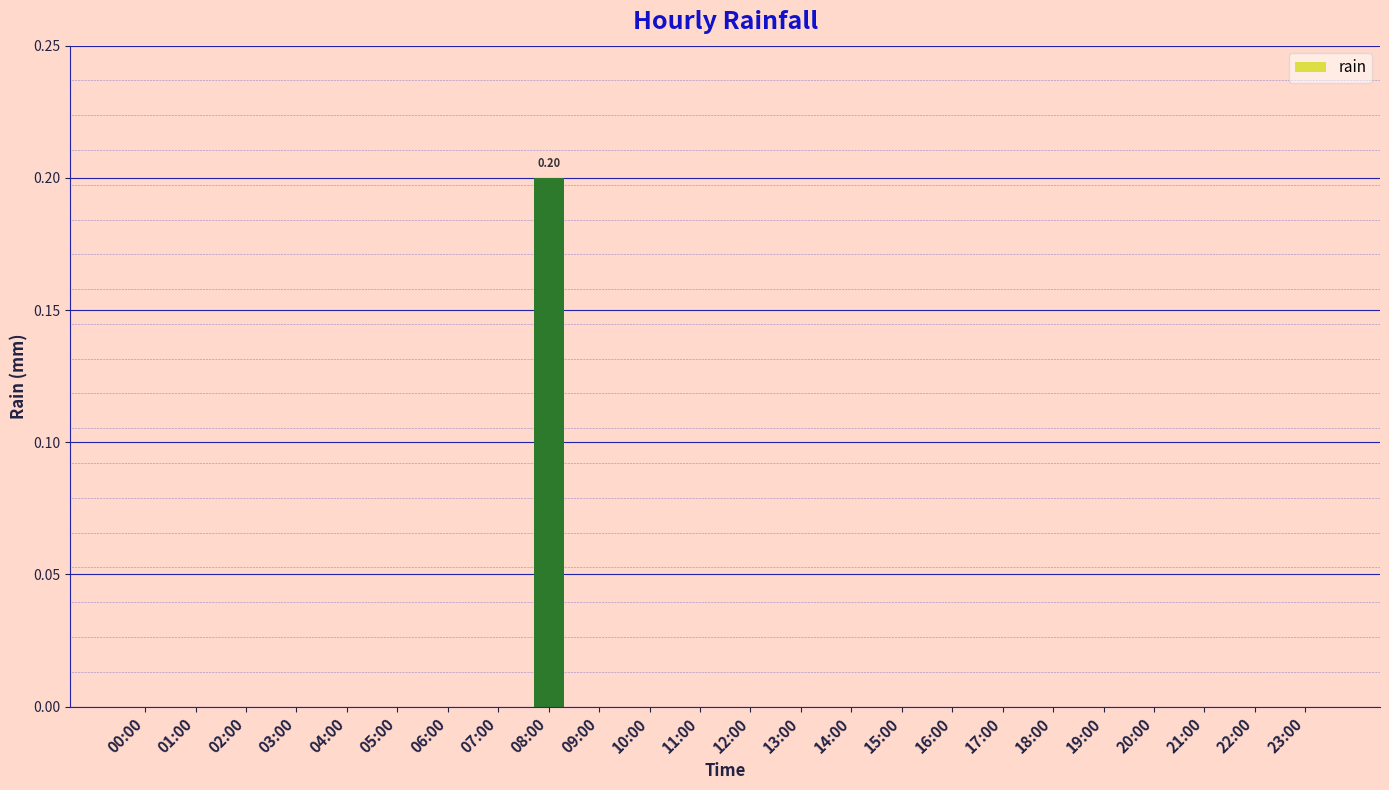

Which label corresponds to the largest value in the chart?

08:00